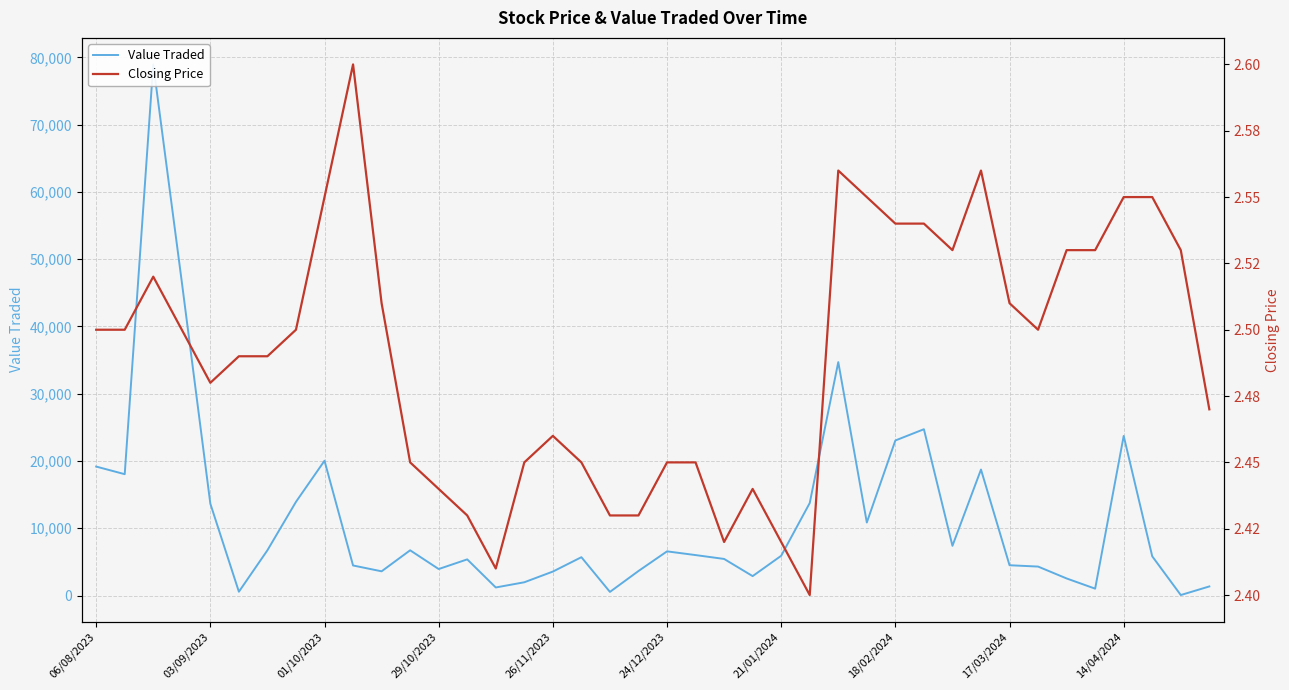

Where does the Value Traded series first go above 5912?

06/08/2023